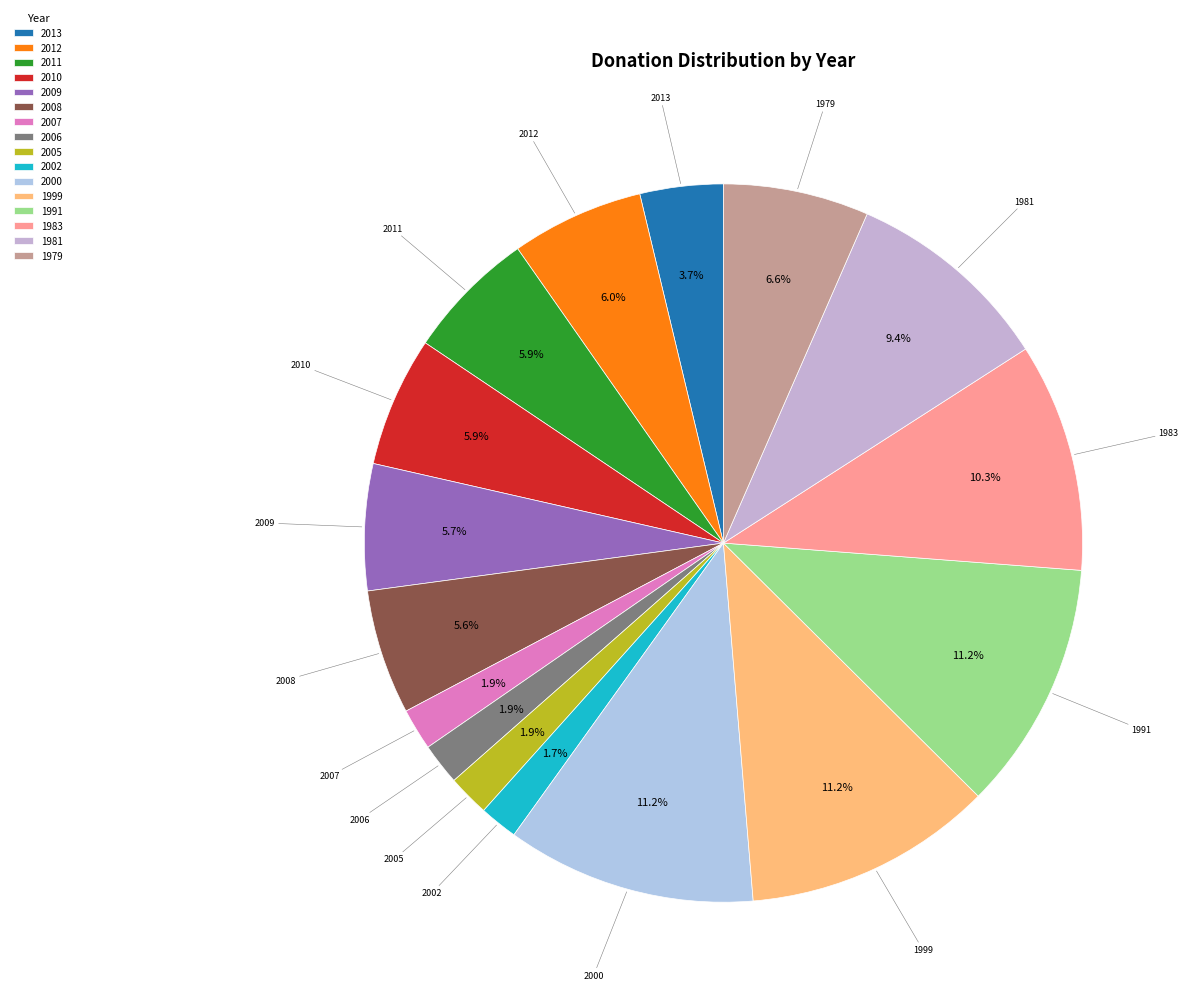

To the nearest percent, what is the combined percentage of 2006 and 1991?

13%